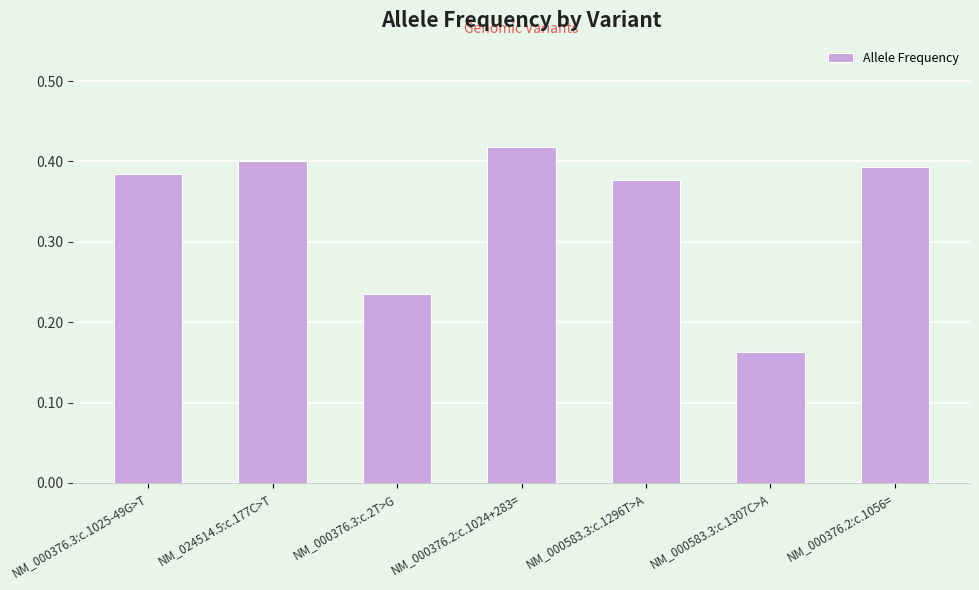

How many data points does each series have?

7